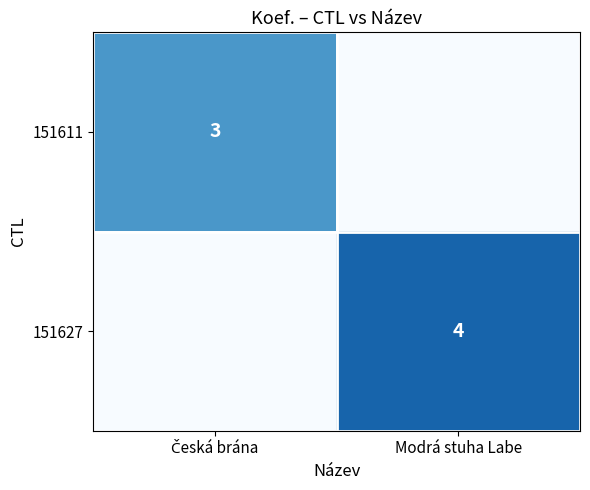

What is the difference between the highest and lowest values at Modrá stuha Labe?

4